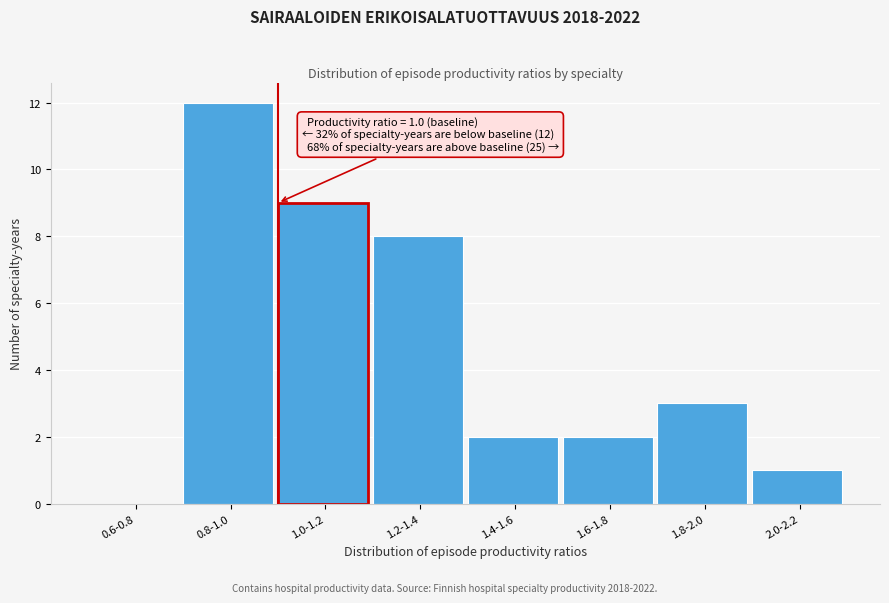

Reading left to right, list all the values displayed in this chart.

0.6-0.8=0	0.8-1.0=12	1.0-1.2=9	1.2-1.4=8	1.4-1.6=2	1.6-1.8=2	1.8-2.0=3	2.0-2.2=1